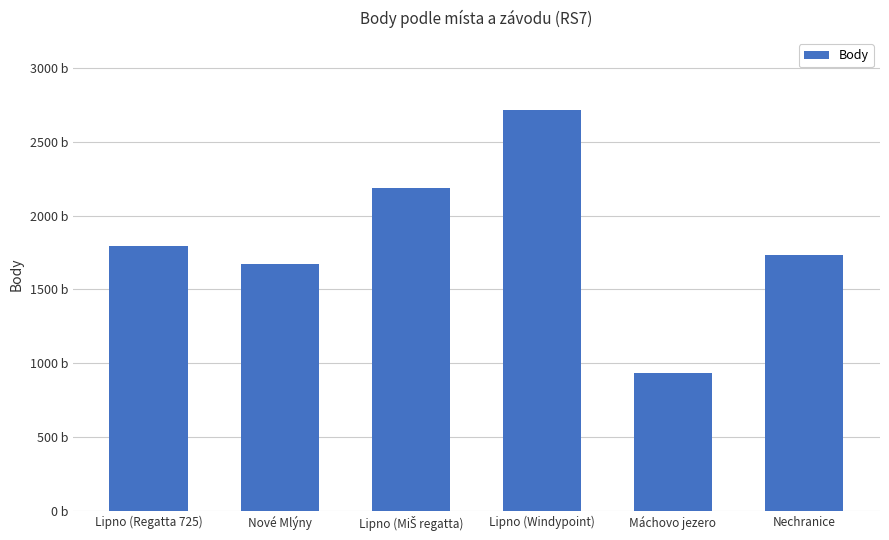

The value at Lipno (MiŠ regatta) is 2183. True or false?

True